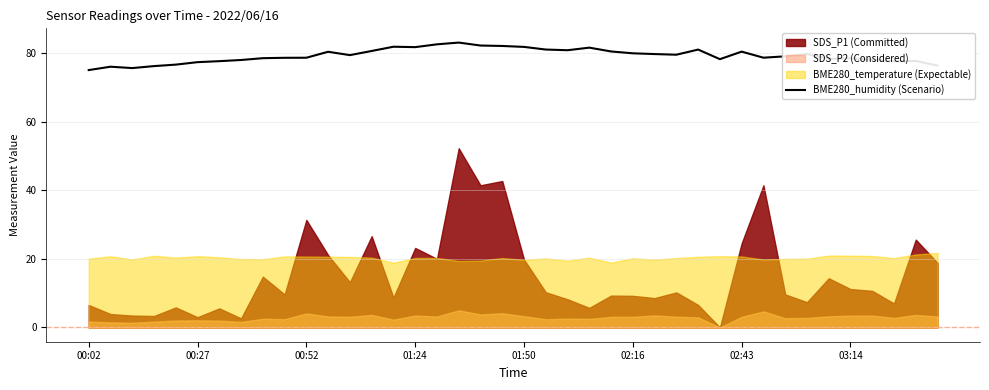

What is the minimum value for BME280_humidity (Scenario)?

75.1